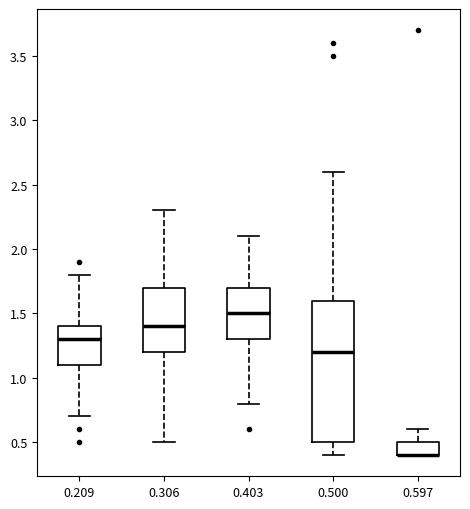

Reading left to right, transcribe this box plot: for each box, give where its median line is, the range the box spans, and where its two whiskers end, as read against the y-axis. The values are not printed on the chart, so give them approximately, as read against the axis.

0.209: median 1.3, box 1.1 to 1.4, whiskers 0.7 to 1.8
0.306: median 1.4, box 1.2 to 1.7, whiskers 0.5 to 2.3
0.403: median 1.5, box 1.3 to 1.7, whiskers 0.8 to 2.1
0.500: median 1.2, box 0.5 to 1.6, whiskers 0.4 to 2.6
0.597: median 0.4 (drawn on the box's lower edge), box 0.4 to 0.5, whiskers 0.4 to 0.6